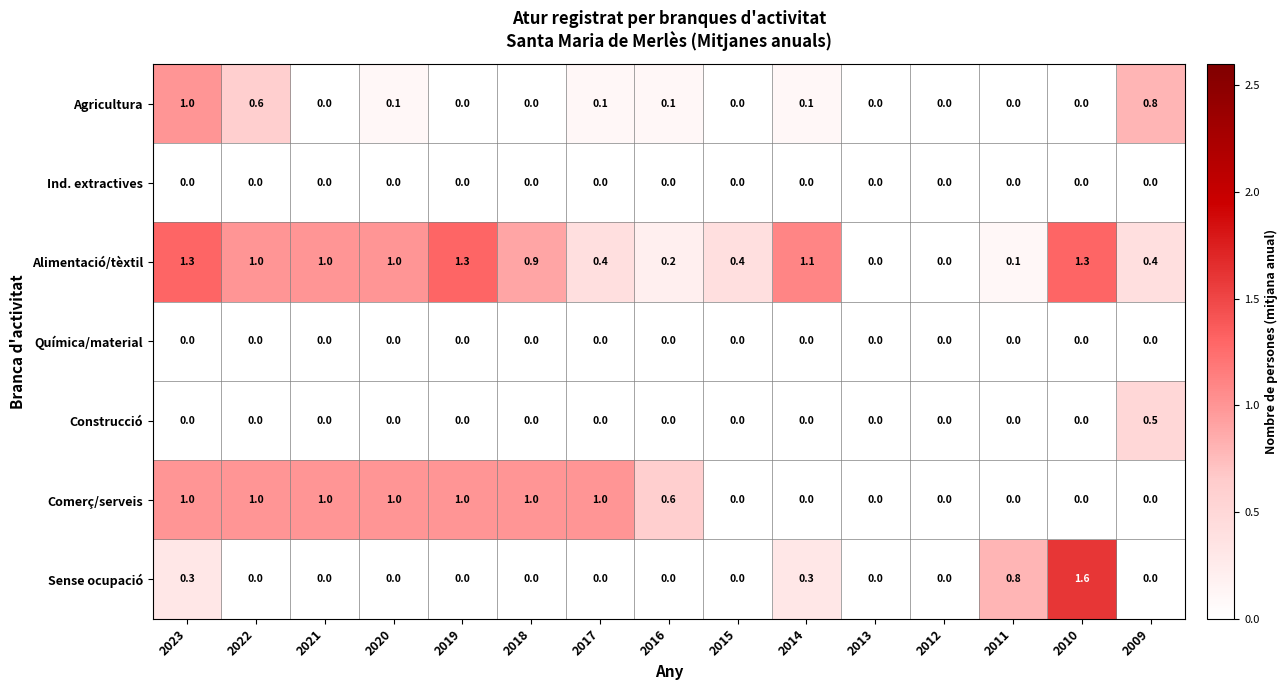

Between 2021 and 2011, which series saw the biggest shift?

Comerç/serveis